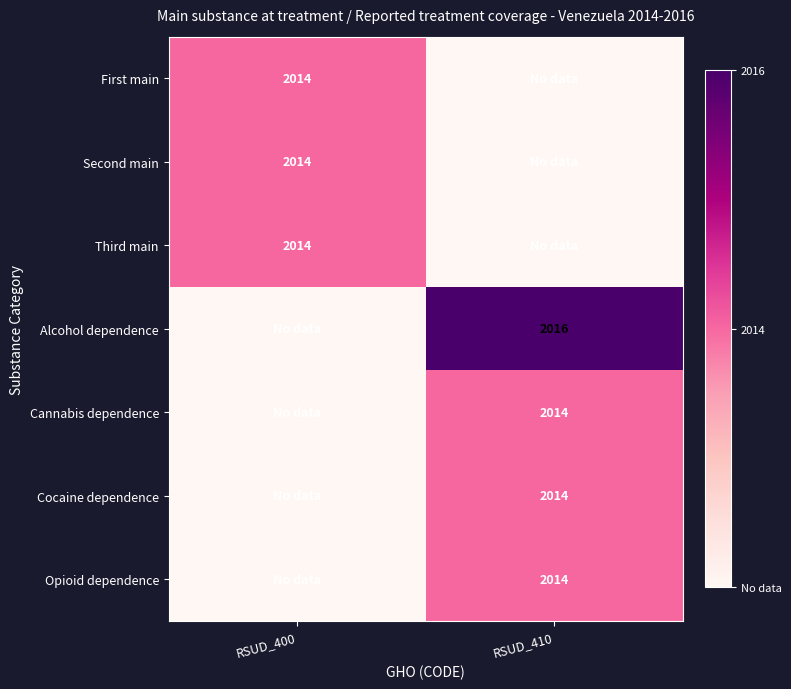

Is it true that Alcohol dependence equals 2855 at RSUD_410?

False